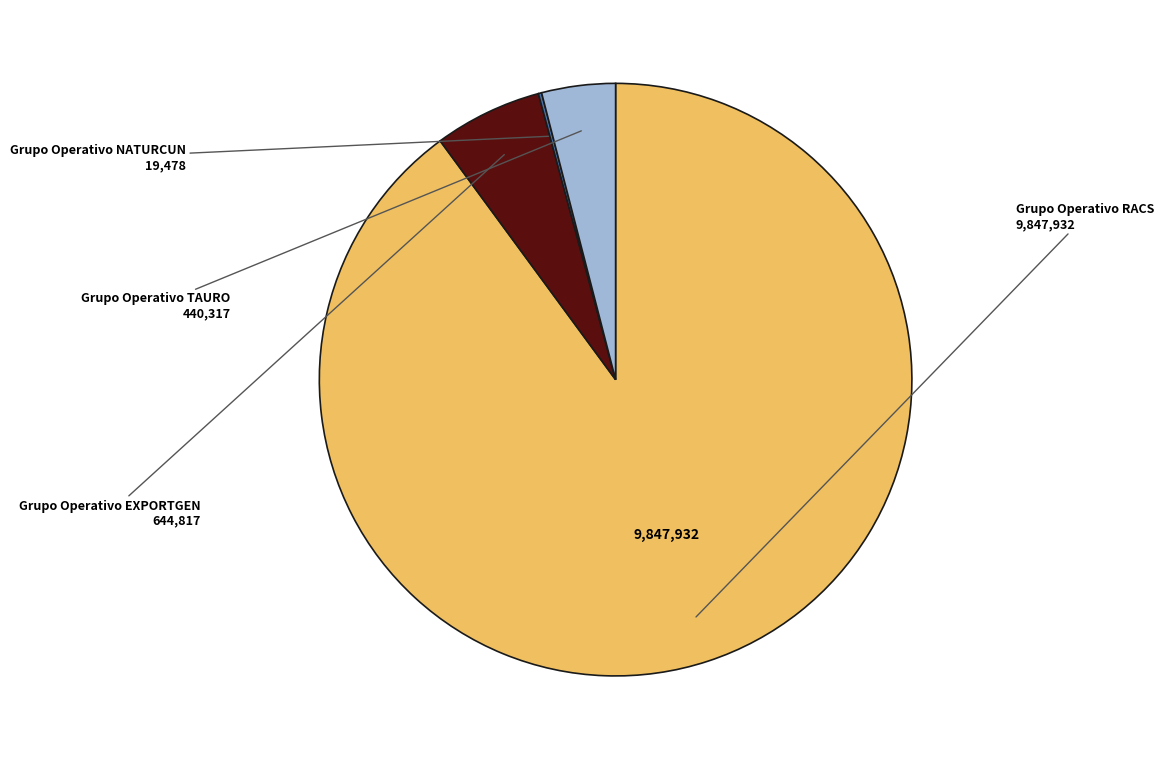

Does any single category account for the majority?

Yes